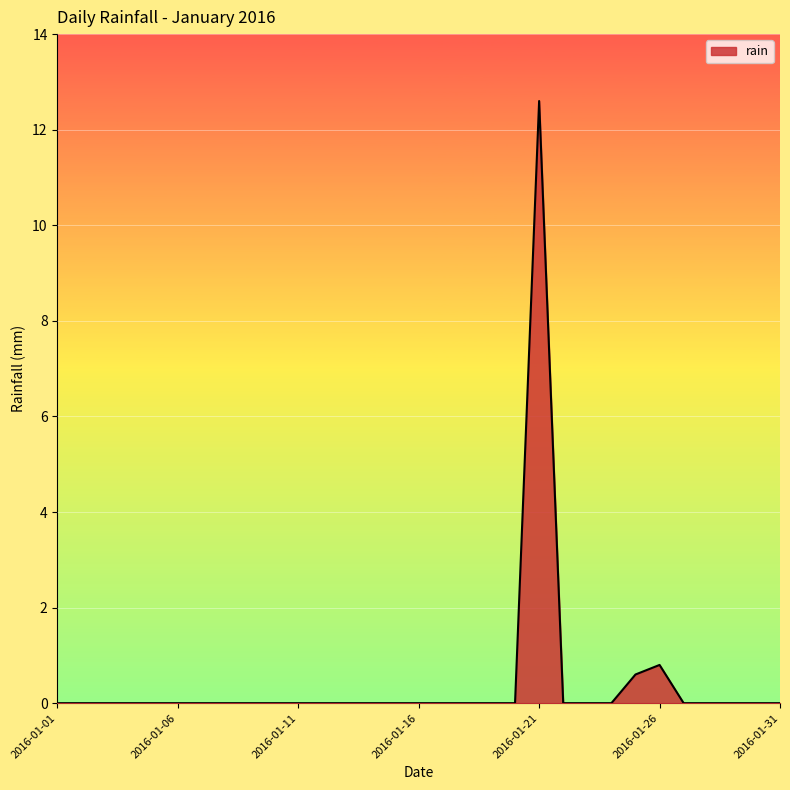

Reading right to left, list all the values displayed in this chart.

0.0	0.0	0.0	0.0	0.0	0.8	0.6	0.0	0.0	0.0	12.6	0.0	0.0	0.0	0.0	0.0	0.0	0.0	0.0	0.0	0.0	0.0	0.0	0.0	0.0	0.0	0.0	0.0	0.0	0.0	0.0